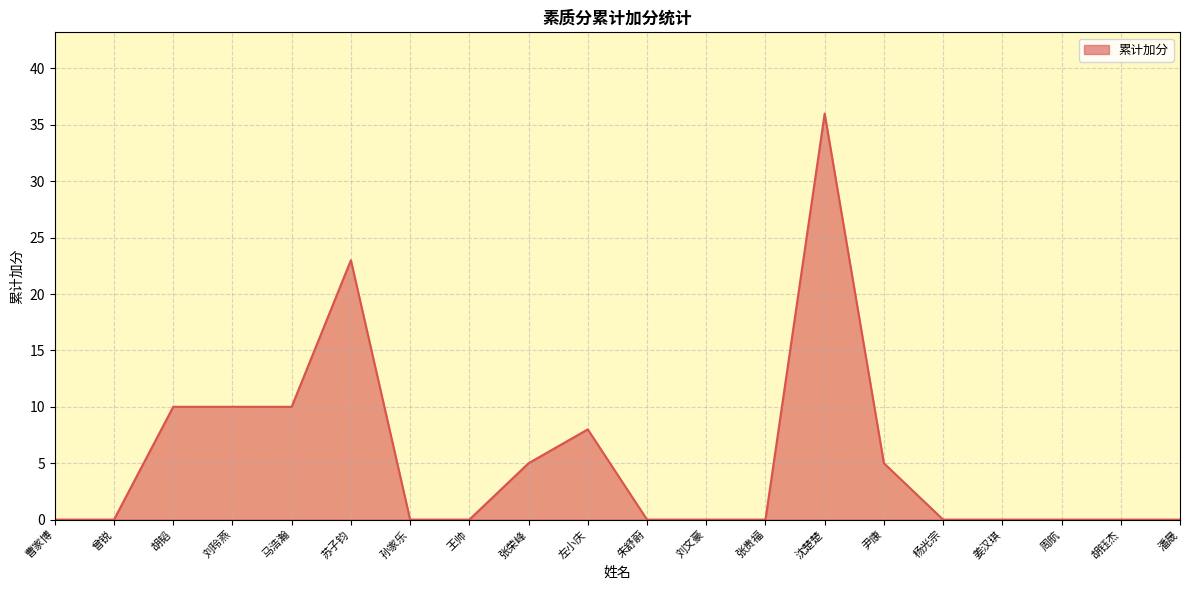

What is the sum of all values?

107